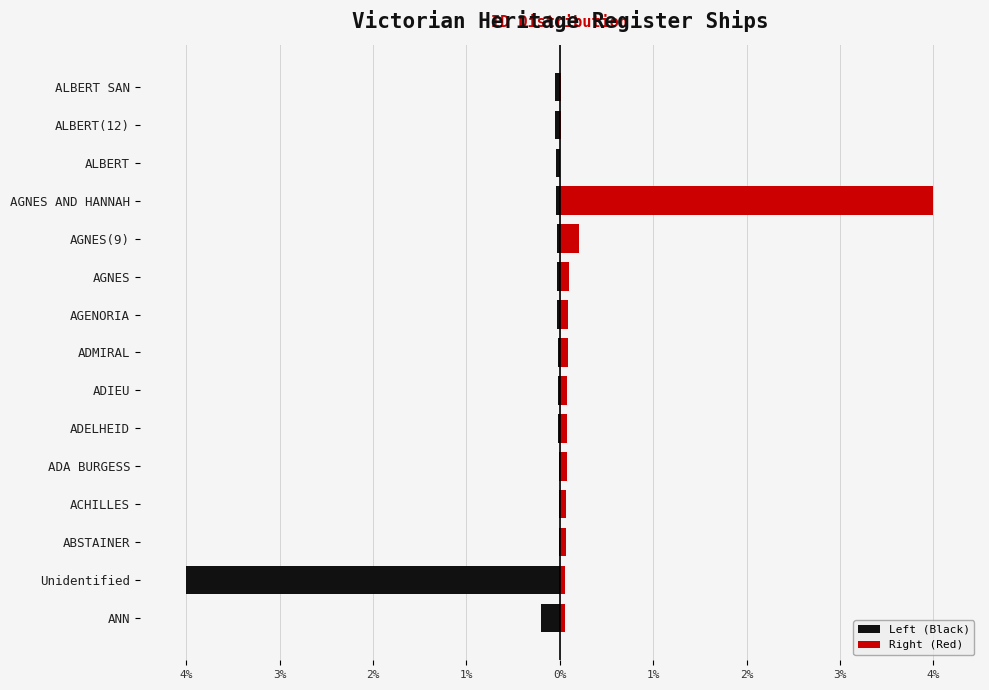

How many bars are there in total?

30